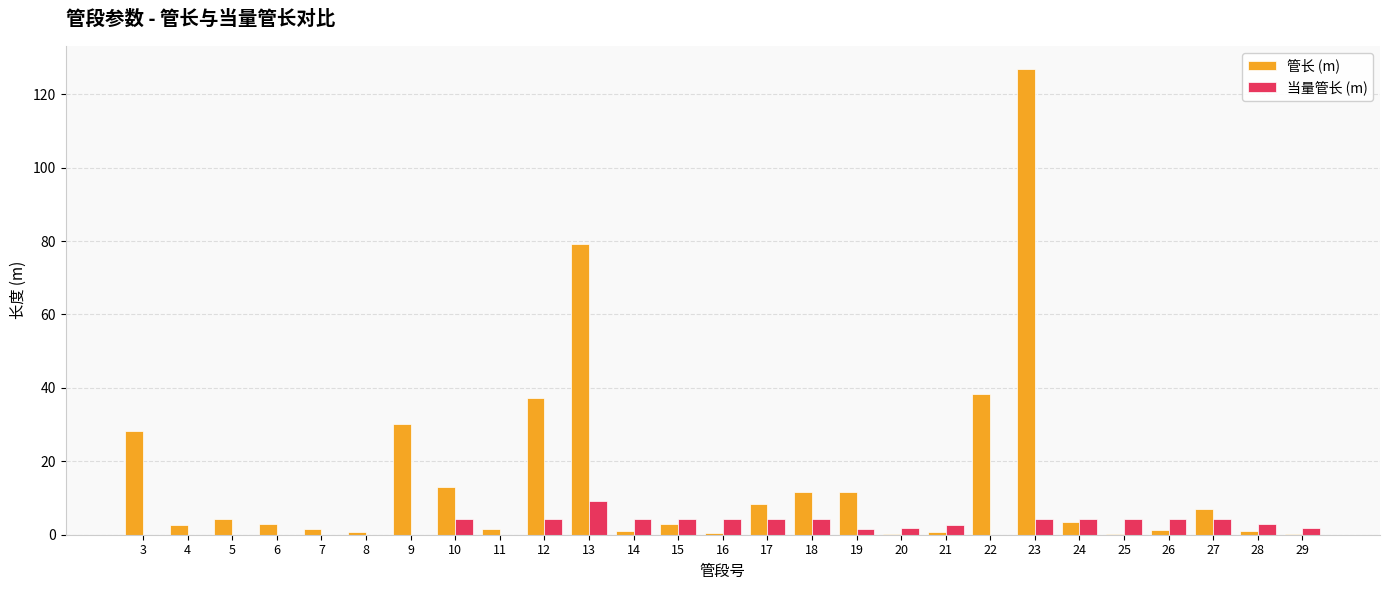

The value of 管长 (m) at 27 is 6.9. True or false?

True